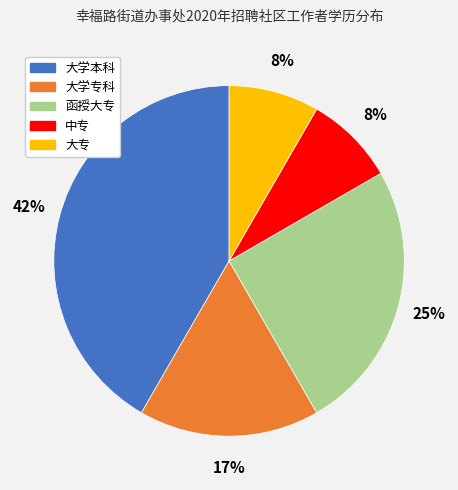

Is there a majority slice in this chart?

No